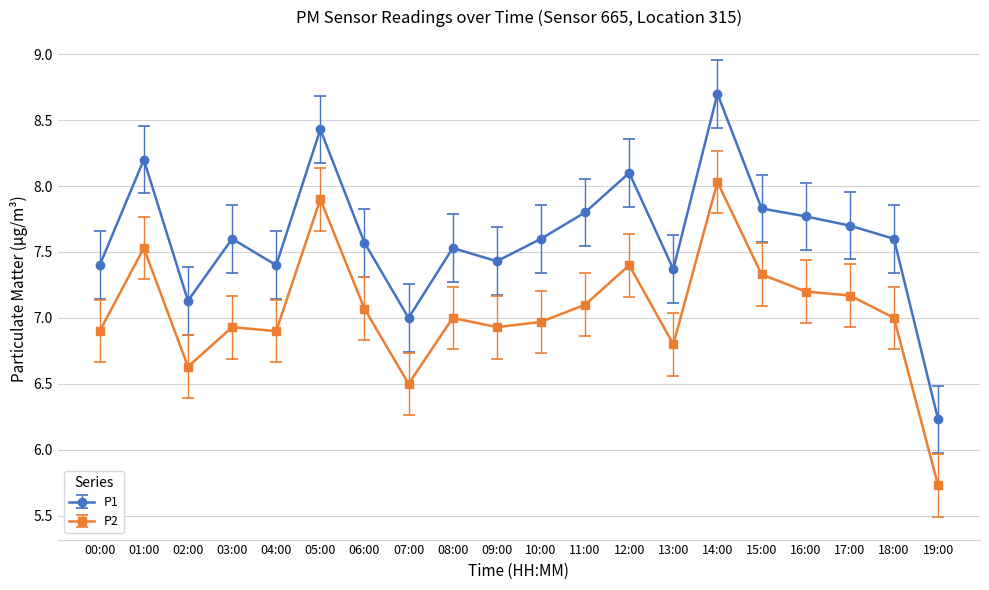

What is the value of the P2 point at the 15th from the left?

8.0